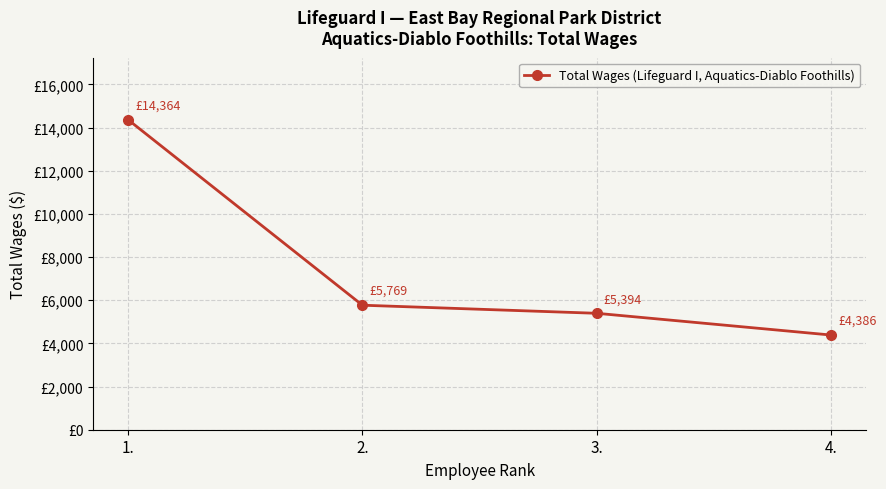

Where is the data nearest to the value 9375?

2.